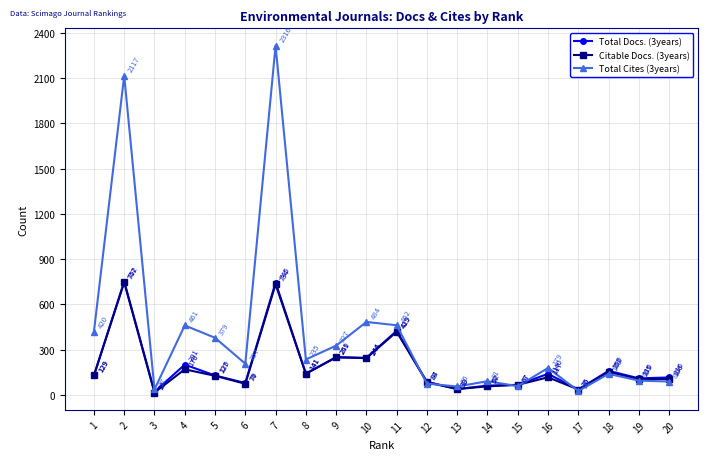

How many interior local peaks does the Citable Docs. (3years) series have?

7